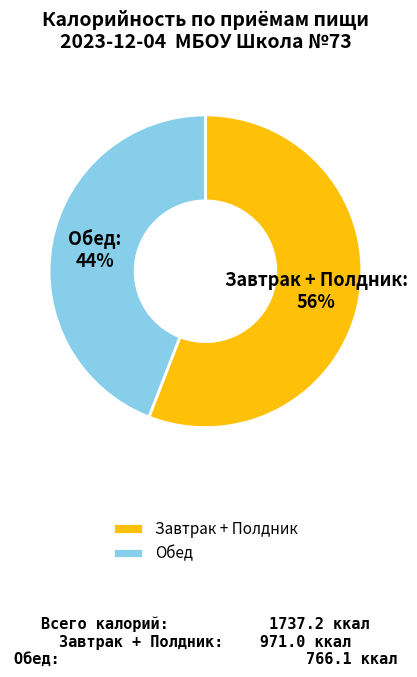

How many segments does this pie chart have?

2